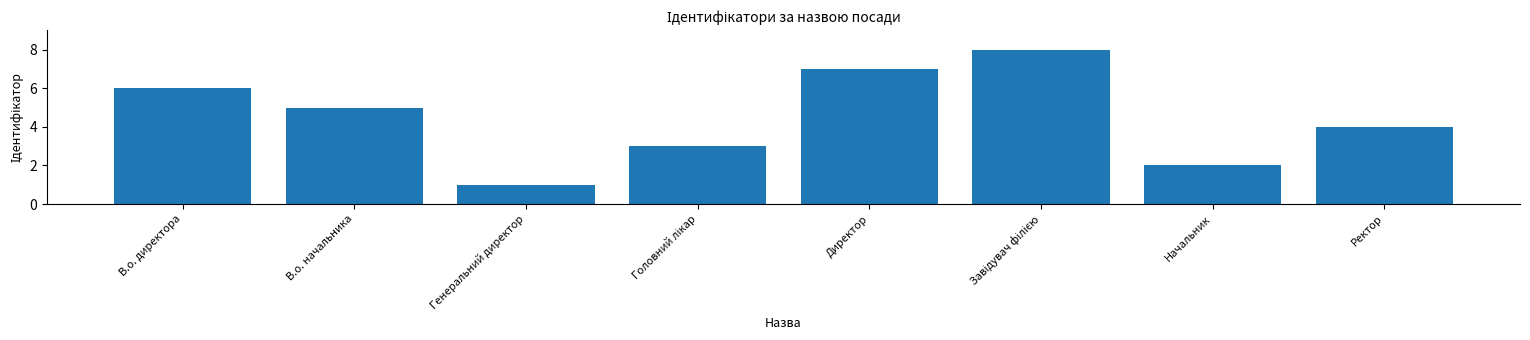

Are the bars grouped side by side (vs. stacked)?

No